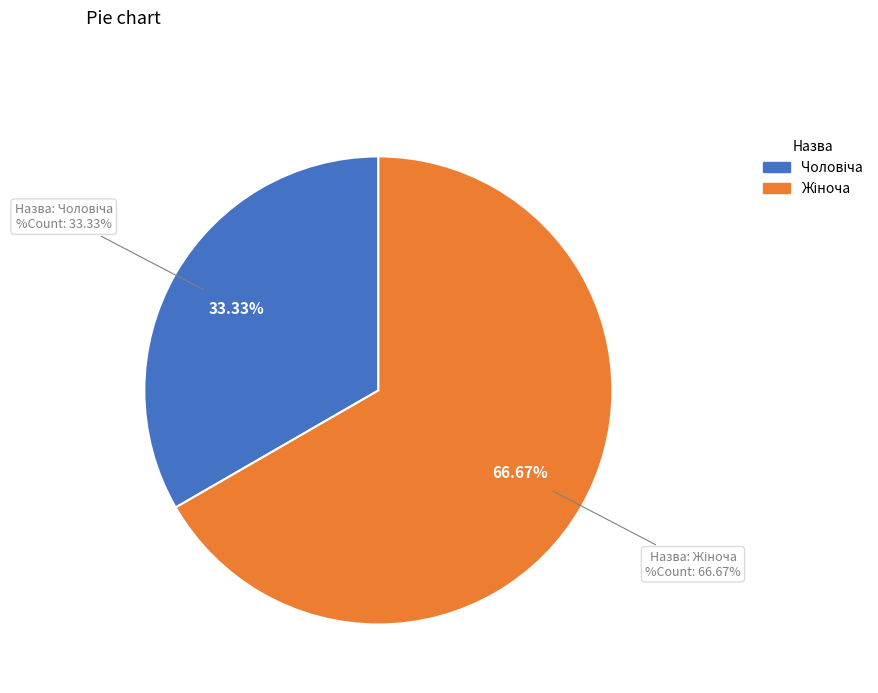

What portion of the pie excludes Чоловіча?

66.7%